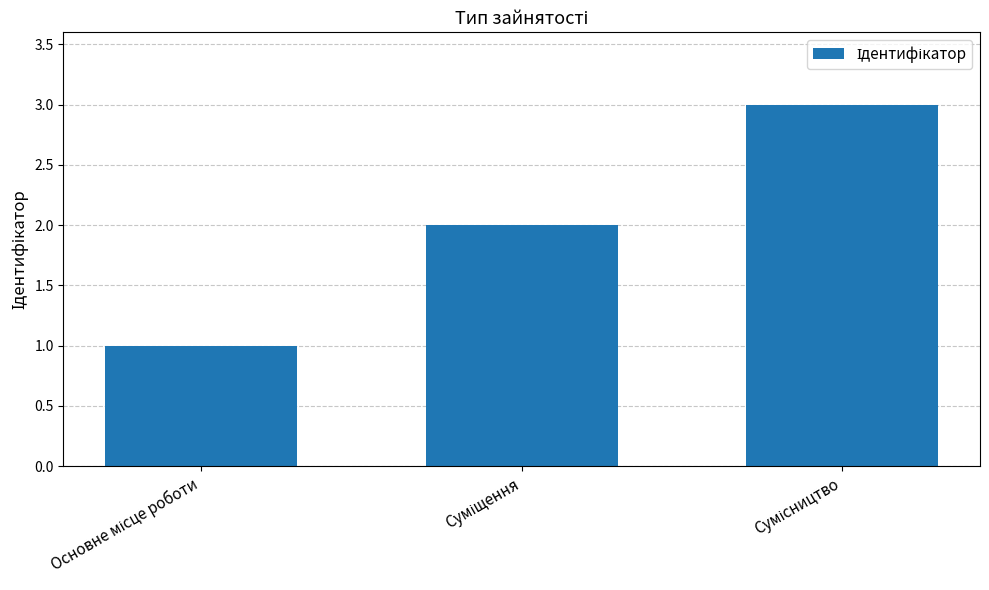

What is the sum of all values?

6